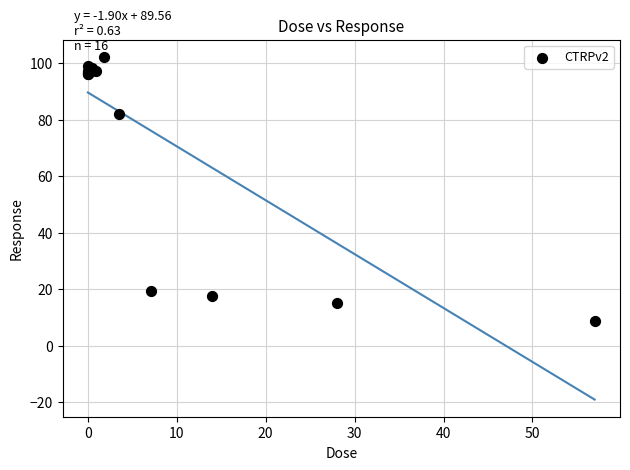

What Y value in the scatter plot is closest to 55?

81.9